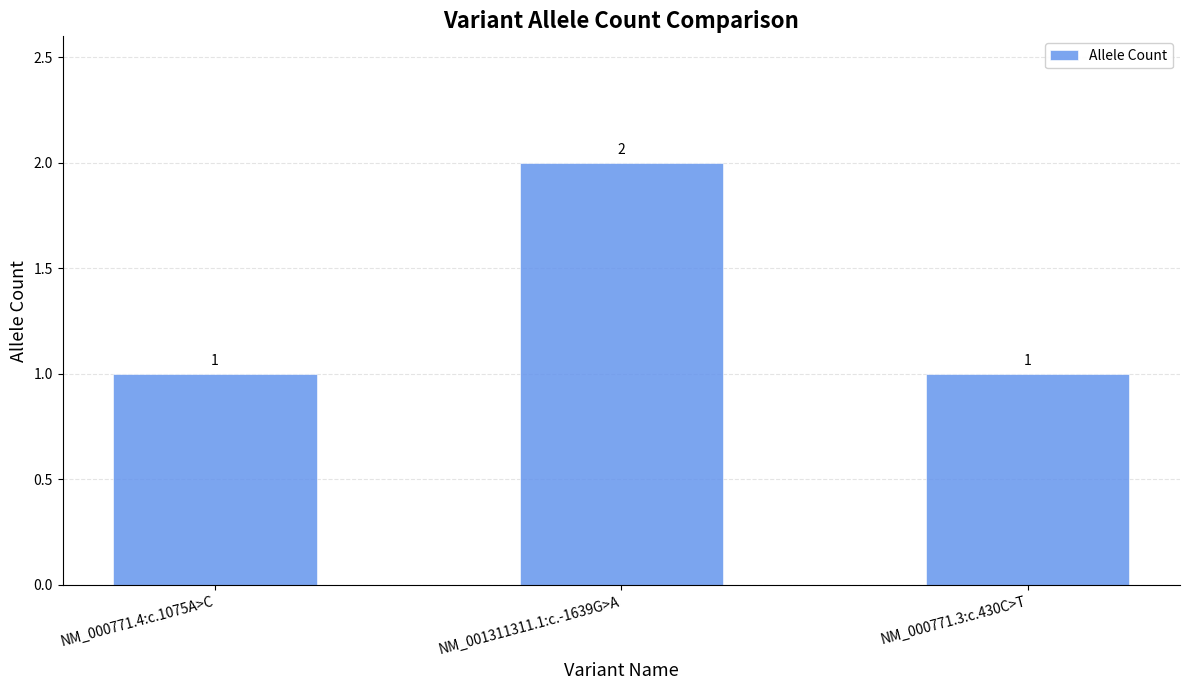

Between NM_001311311.1:c.-1639G>A and NM_000771.4:c.1075A>C, which is larger?

NM_001311311.1:c.-1639G>A